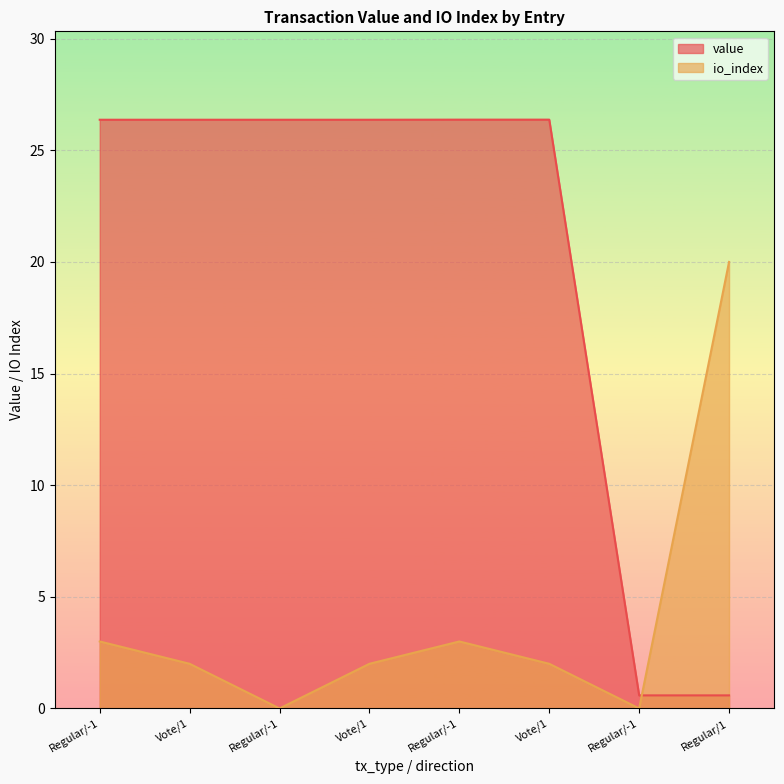

The value of io_index at Vote/1 is 1.3. True or false?

False